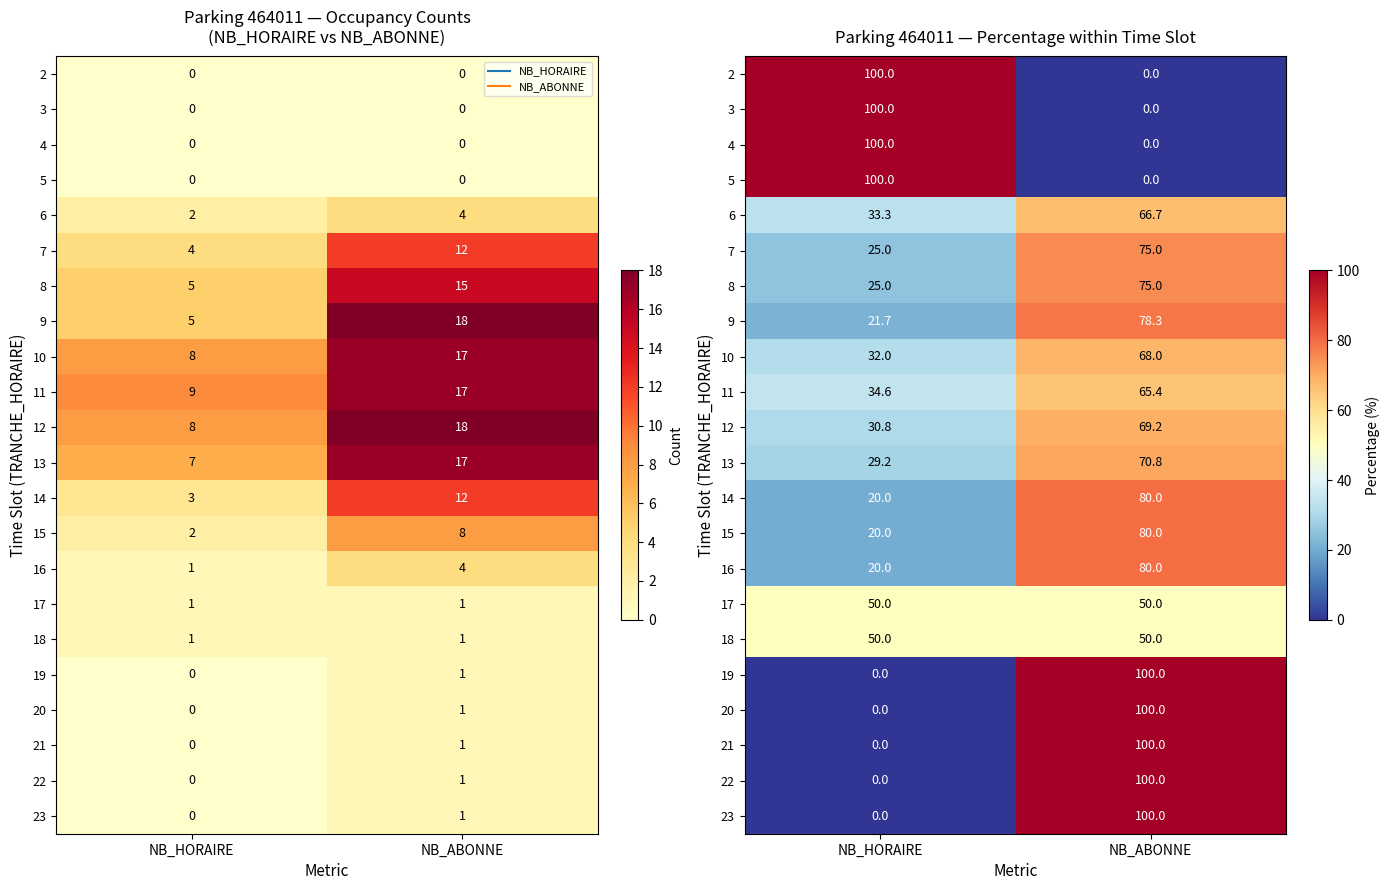

List the labels in order of 15 value, largest first.

NB_ABONNE, NB_HORAIRE